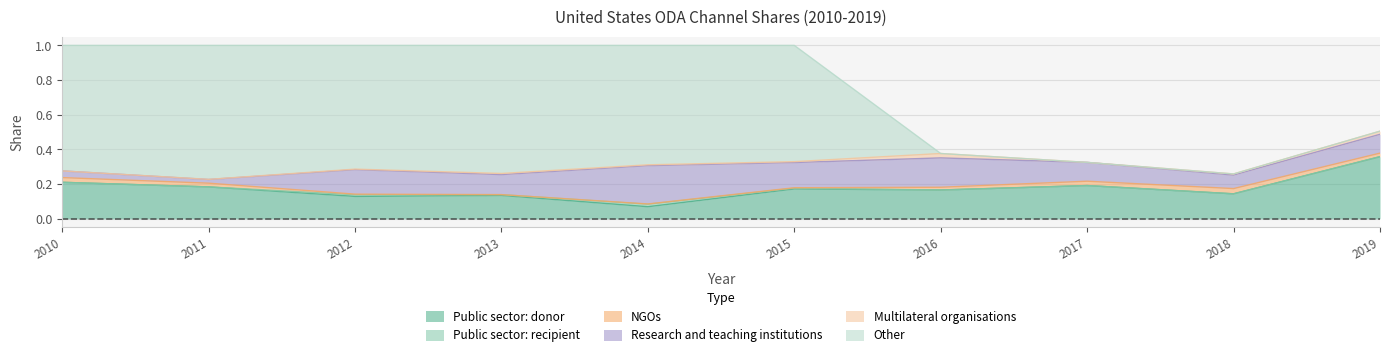

Reading left to right, list all the values displayed in this chart.

Public sector: donor: 2010=0.2	2011=0.2	2012=0.1	2013=0.1	2014=0.1	2015=0.2	2016=0.2	2017=0.2	2018=0.1	2019=0.4
Public sector: recipient: 2010=0.0	2011=0.0	2012=0.0	2013=0.0	2014=0.0	2015=0.0	2016=0.0	2017=0.0	2018=0.0	2019=0.0
NGOs: 2010=0.0	2011=0.0	2012=0.0	2013=0.0	2014=0.0	2015=0.0	2016=0.0	2017=0.0	2018=0.0	2019=0.0
Research and teaching institutions: 2010=0.0	2011=0.0	2012=0.1	2013=0.1	2014=0.2	2015=0.1	2016=0.2	2017=0.1	2018=0.1	2019=0.1
Multilateral organisations: 2010=0.0	2011=0.0	2012=0.0	2013=0.0	2014=0.0	2015=0.0	2016=0.0	2017=0.0	2018=0.0	2019=0.0
Other: 2010=0.7	2011=0.8	2012=0.7	2013=0.7	2014=0.7	2015=0.7	2016=0.0	2017=0.0	2018=0.0	2019=0.0